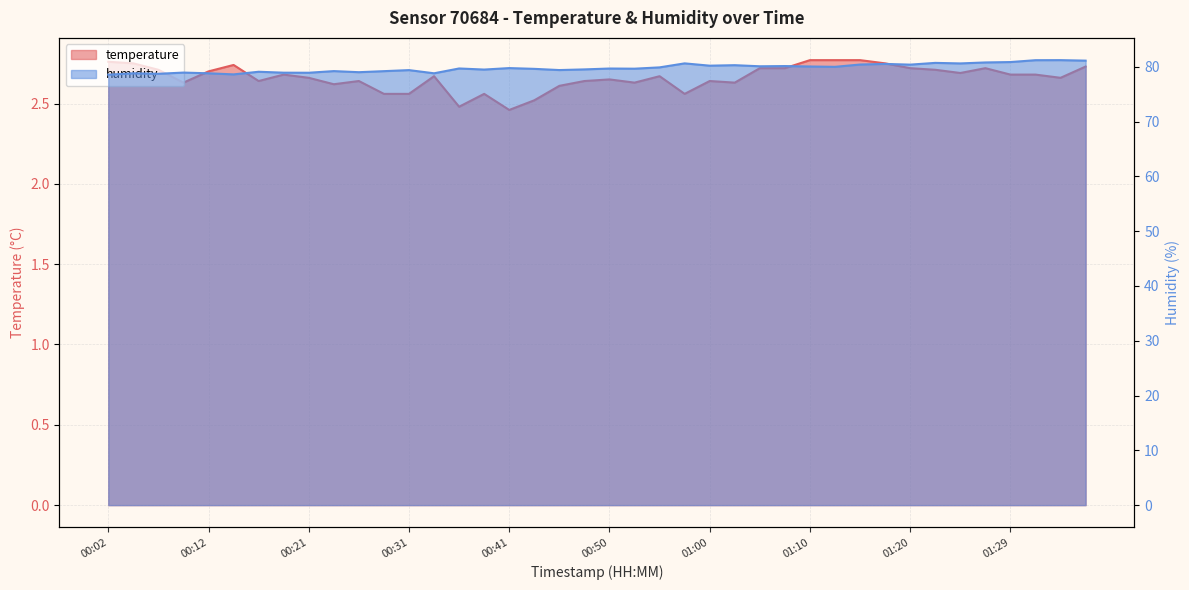

Between 00:48 and 01:20, which series saw the biggest shift?

humidity